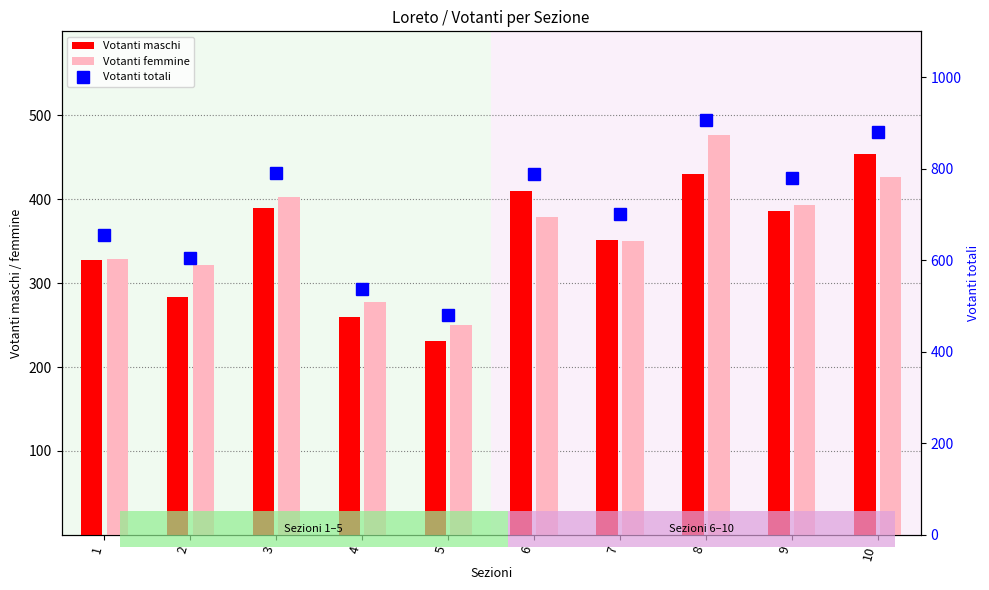

Are the bars grouped side by side (vs. stacked)?

Yes